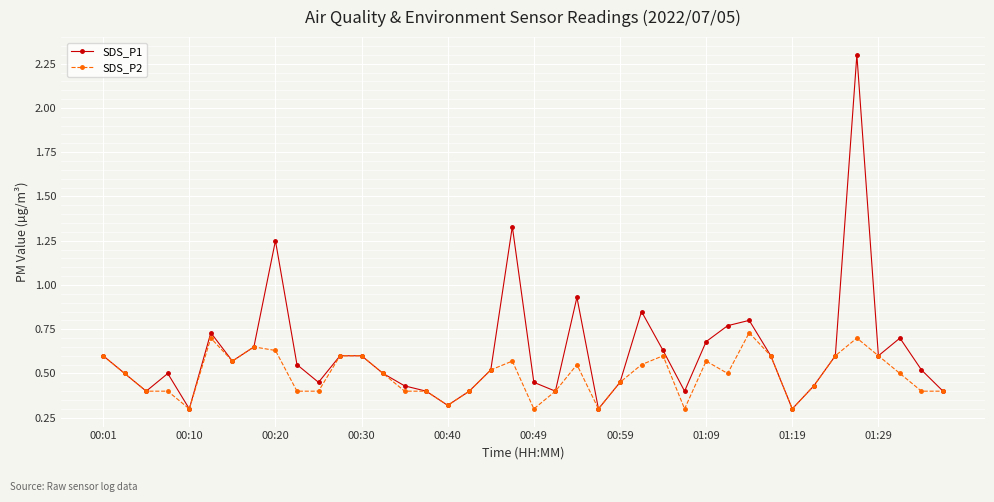

List the series in order of their overall mean, lowest first.

SDS_P2, SDS_P1